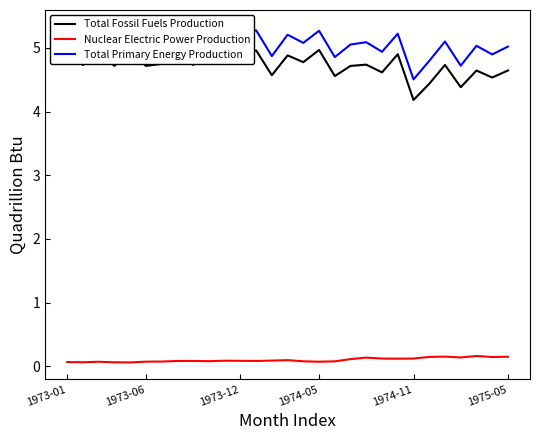

Is it true that Total Primary Energy Production equals 3.2 at 10?

False